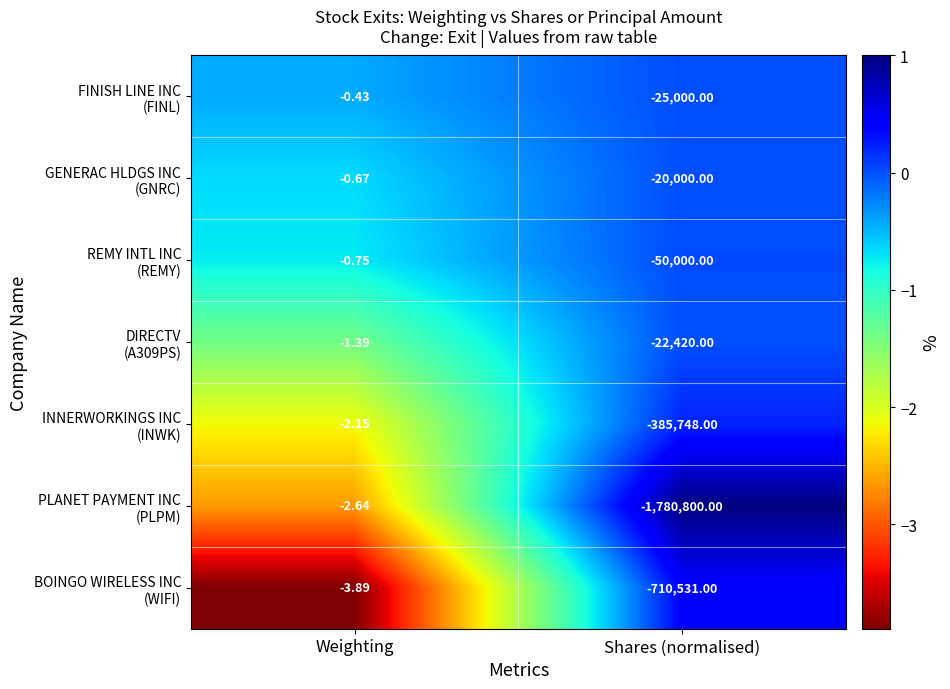

What is the total value across all series at Weighting?

-11.9